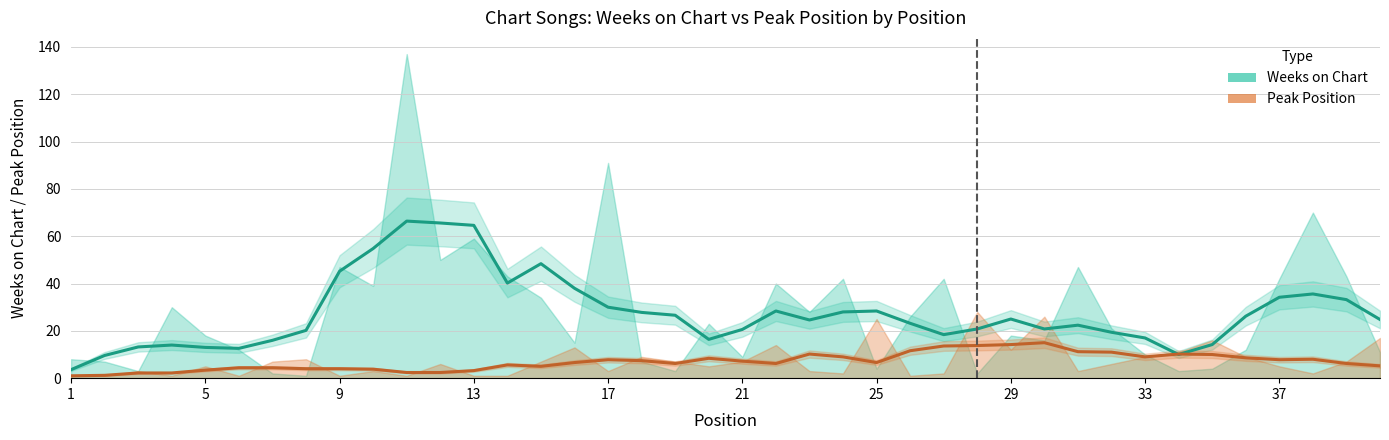

How many data points in Weeks on Chart are less than 24?

19